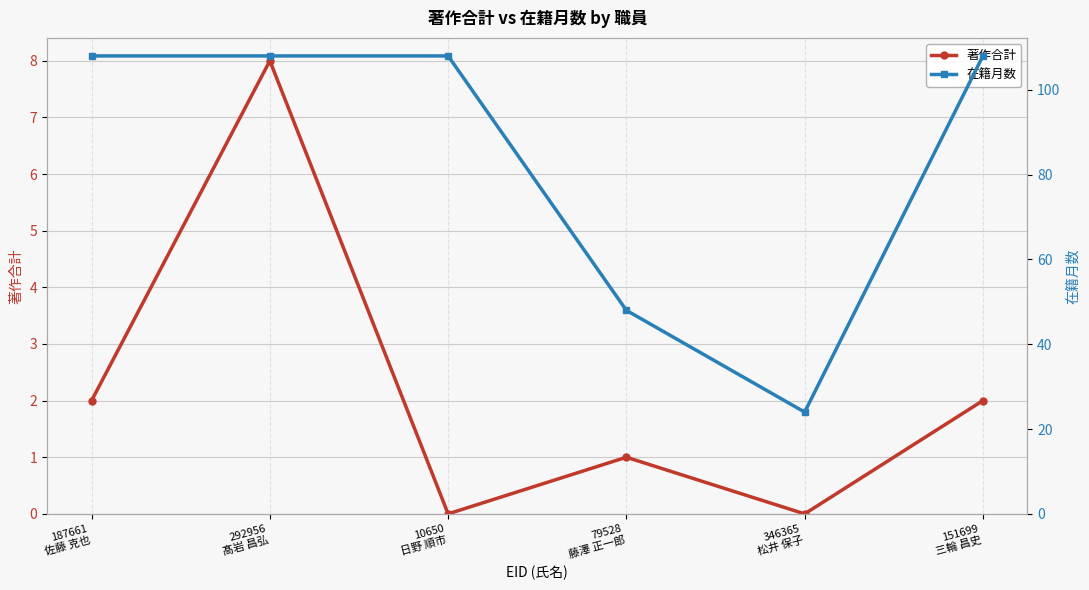

At which label does 著作合計 reach its peak?

292956
髙岩 昌弘